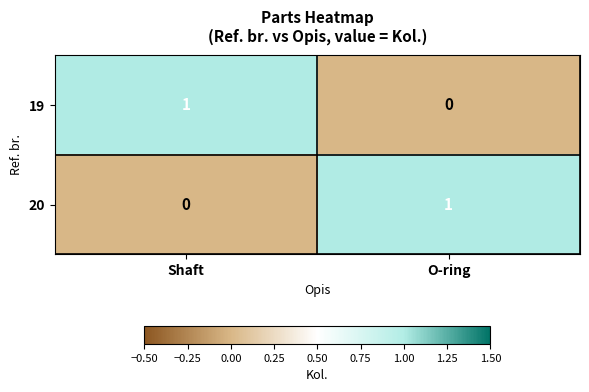

Is it true that 20 equals 0 at Shaft?

True